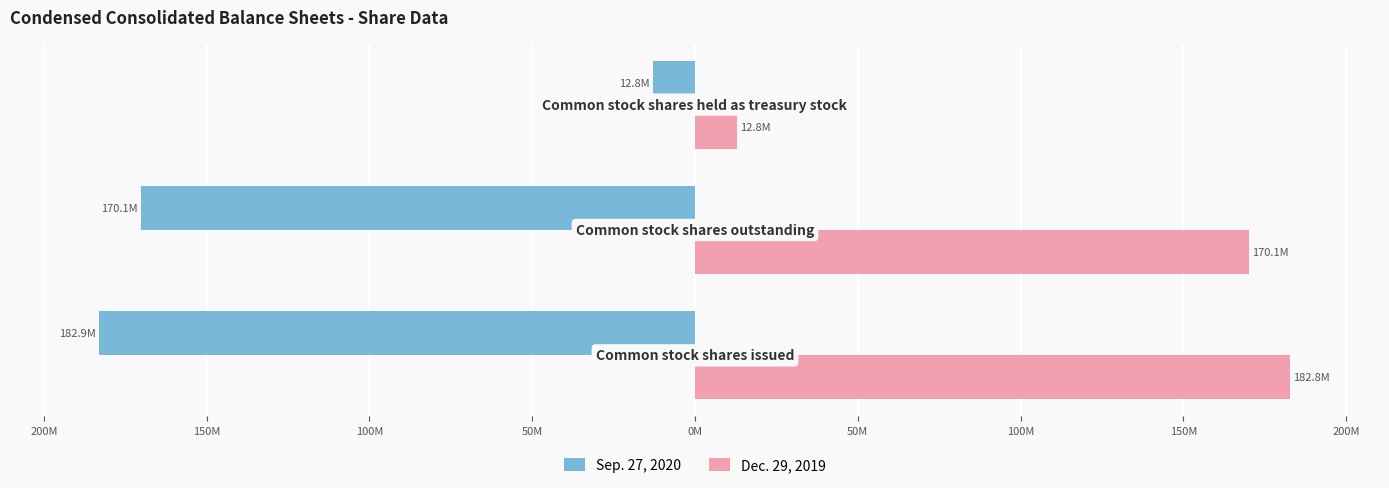

Reading left to right, transcribe all the data shown in this chart.

Sep. 27, 2020: 250M=-182941000	200M=-170139000	150M=-12801000
Dec. 29, 2019: 250M=182830000	200M=170059000	150M=12770000